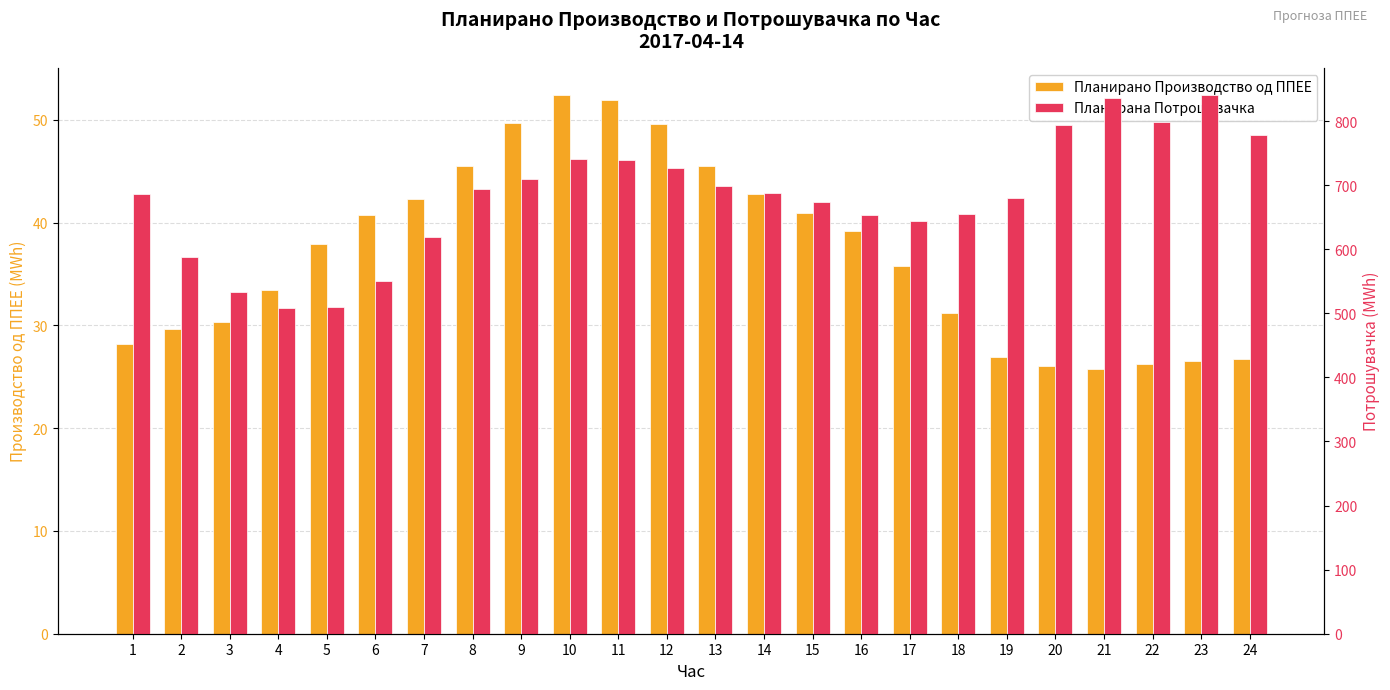

Reading left to right, transcribe all the data shown in this chart.

Планирано Производство од ППЕЕ: 1=28.1	2=29.6	3=30.3	4=33.4	5=37.9	6=40.7	7=42.3	8=45.5	9=49.7	10=52.4	11=51.9	12=49.6	13=45.5	14=42.8	15=41.0	16=39.2	17=35.8	18=31.2	19=27.0	20=26.0	21=25.8	22=26.2	23=26.5	24=26.8
Планирана Потрошувачка: 1=685.7	2=587.6	3=533.3	4=508.3	5=510.0	6=550.8	7=618.6	8=693.8	9=709.7	10=741.6	11=739.9	12=726.2	13=699.5	14=688.0	15=673.5	16=653.0	17=644.6	18=655.1	19=679.8	20=793.6	21=836.3	22=799.0	23=841.1	24=778.9